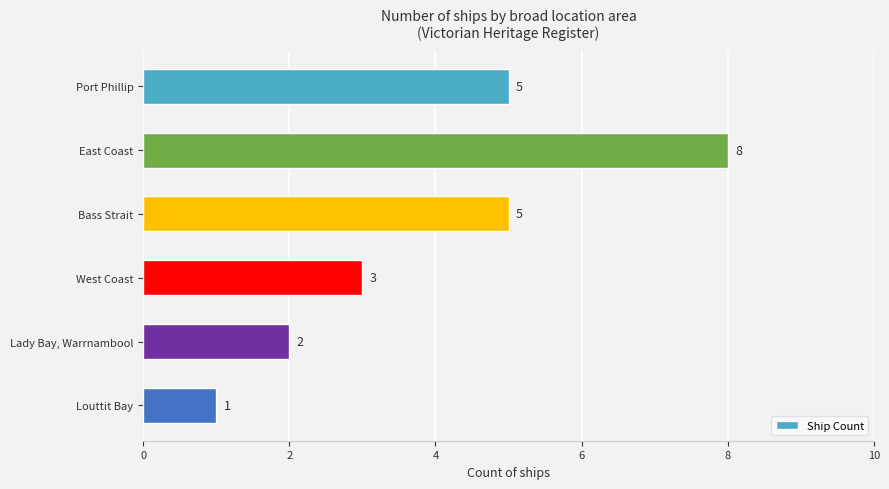

Which label corresponds to the smallest value in the chart?

Louttit Bay